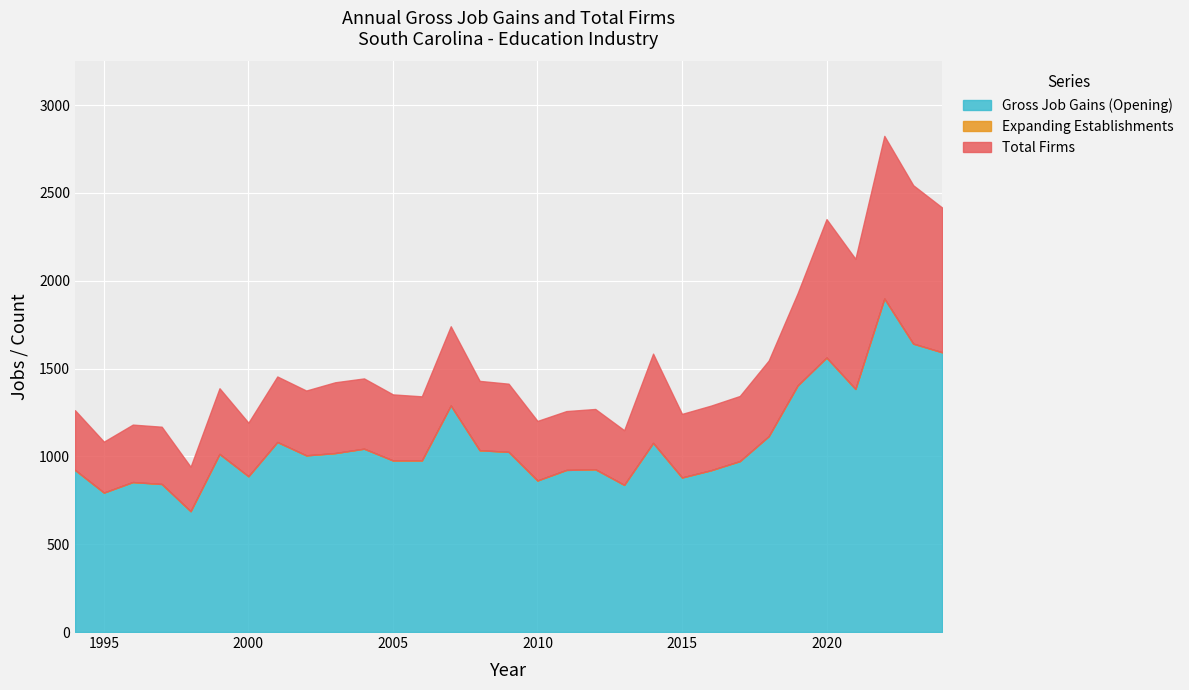

The value of Gross Job Gains (Opening) at 2011 is 1243. True or false?

False